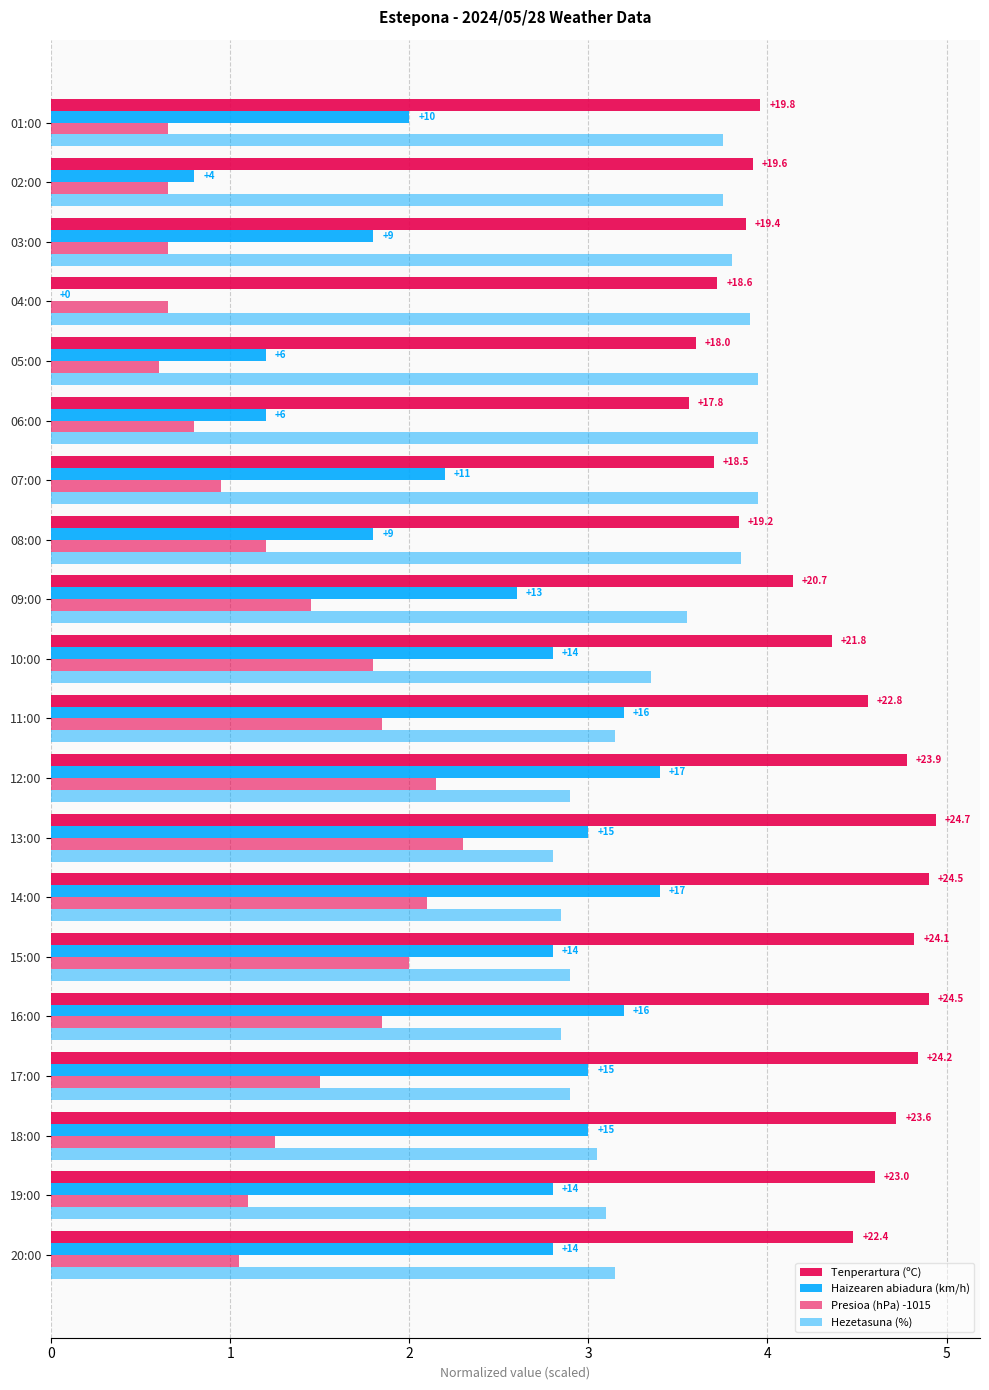

Which series has the largest total across all categories?

Tenperartura (ºC)